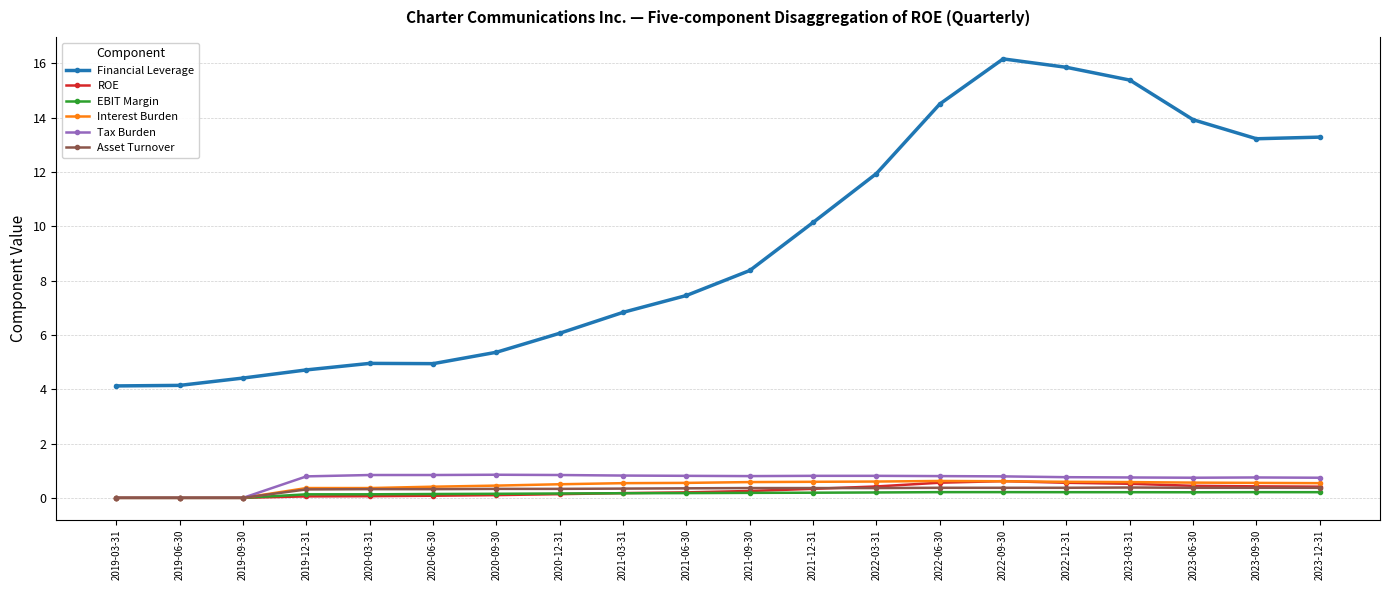

Is this an area chart (filled region under the line)?

No